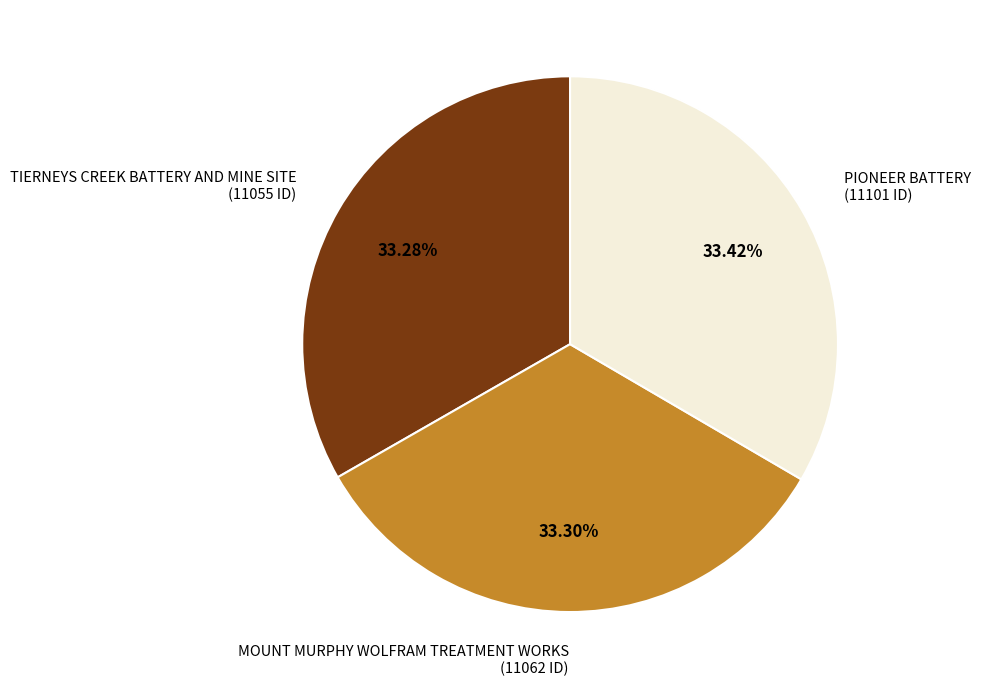

Do MOUNT MURPHY WOLFRAM TREATMENT WORKS and PIONEER BATTERY together represent more than half of the pie?

Yes